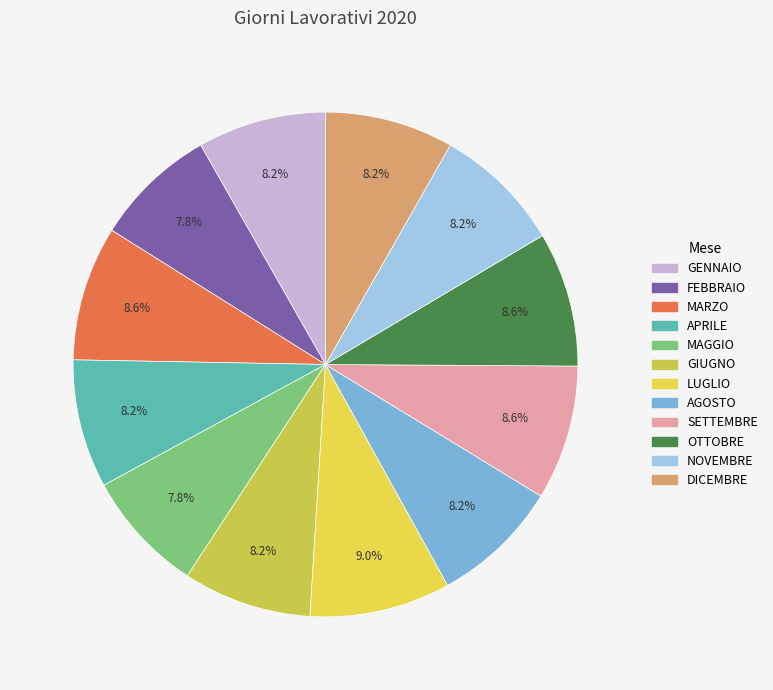

To the nearest percent, what is the combined percentage of LUGLIO and DICEMBRE?

17%